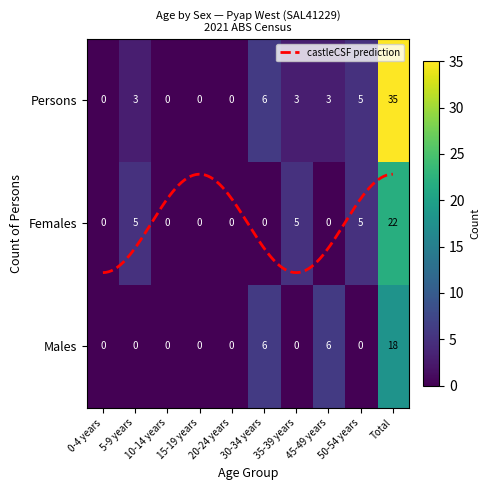

What is the maximum value shown in the chart?

35